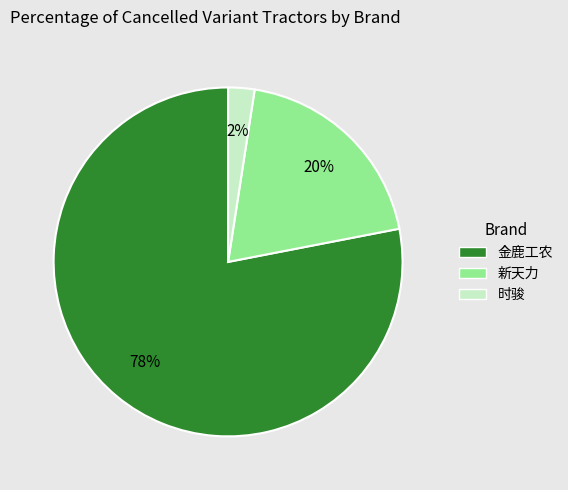

Is there a majority slice in this chart?

Yes